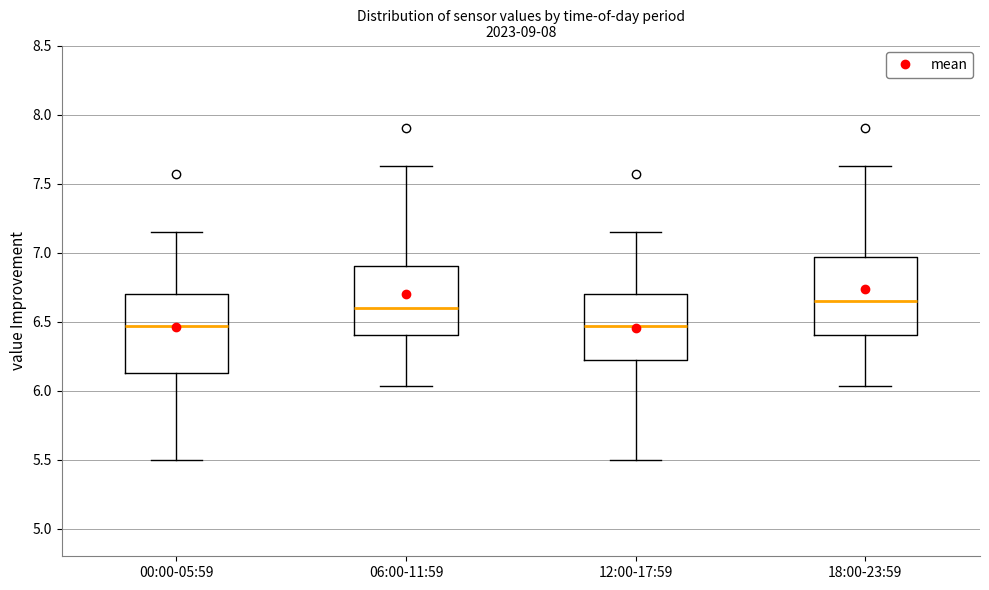

Where does the lower whisker of the box for 00:00-05:59 end on the y-axis? The values are not printed on the chart, so give them approximately, as read against the axis.

5.50